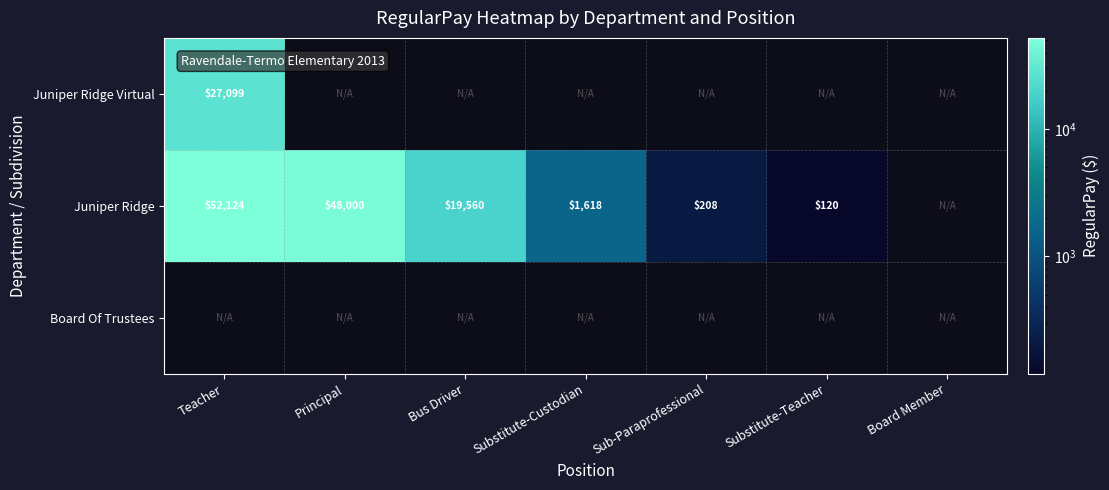

Which has a higher value, Principal or Teacher?

Teacher